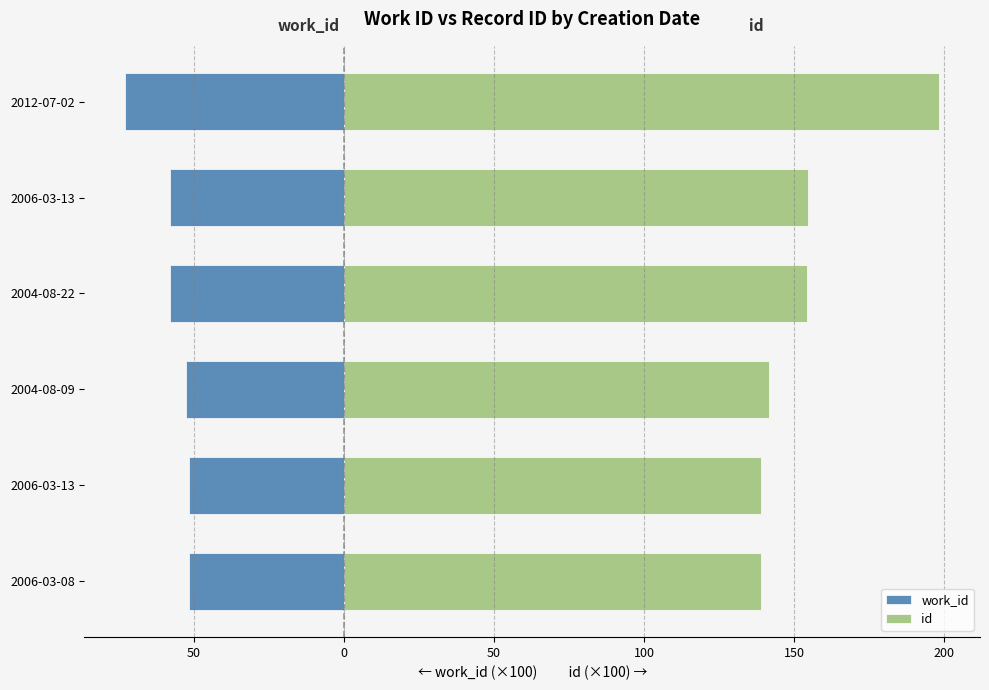

What is the lowest value of the id series?

139.0